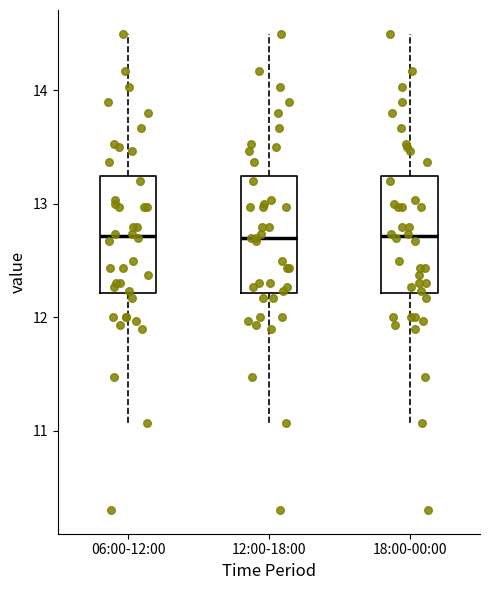

Reading left to right, transcribe this box plot: for each box, give where its median line is, the range the box spans, and where its two whiskers end, as read against the y-axis. The values are not printed on the chart, so give them approximately, as read against the axis.

06:00-12:00: median 12.7, box 12.2 to 13.2, whiskers 11.1 to 14.5
12:00-18:00: median 12.7, box 12.2 to 13.2, whiskers 11.1 to 14.5
18:00-00:00: median 12.7, box 12.2 to 13.2, whiskers 11.1 to 14.5